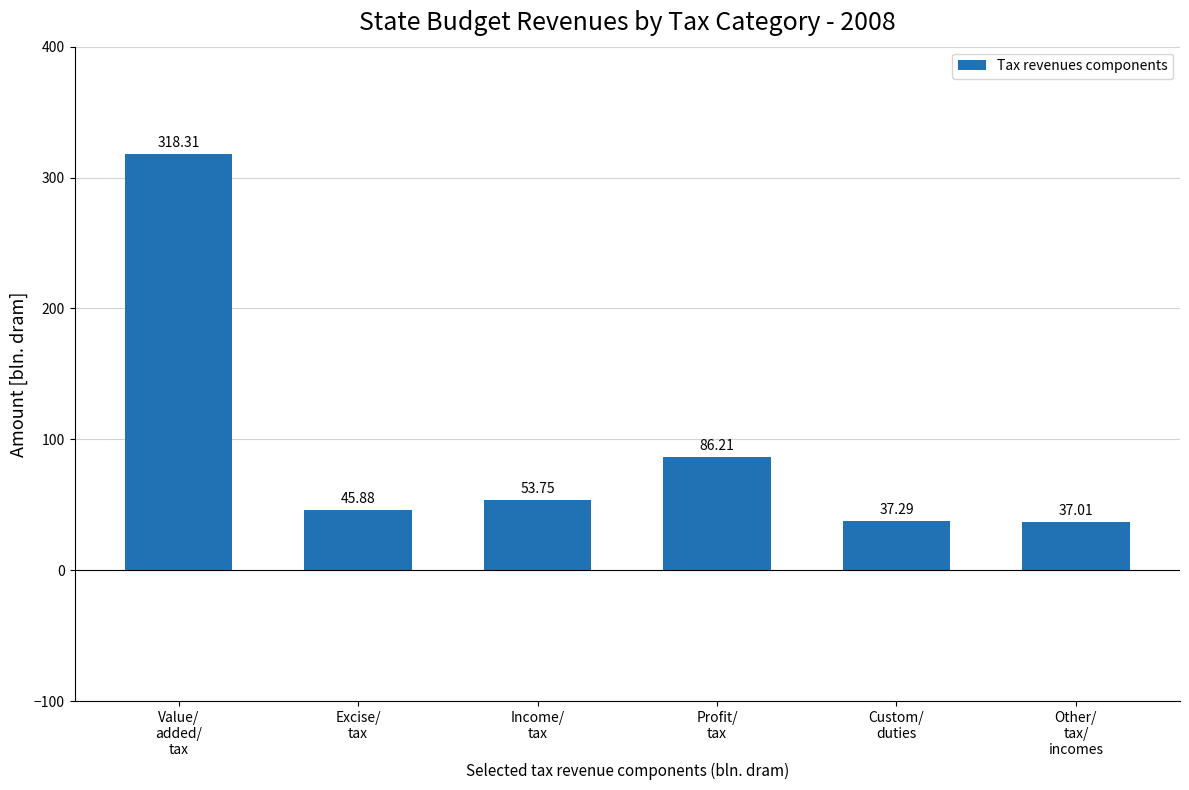

What is the maximum value shown in the chart?

318.3